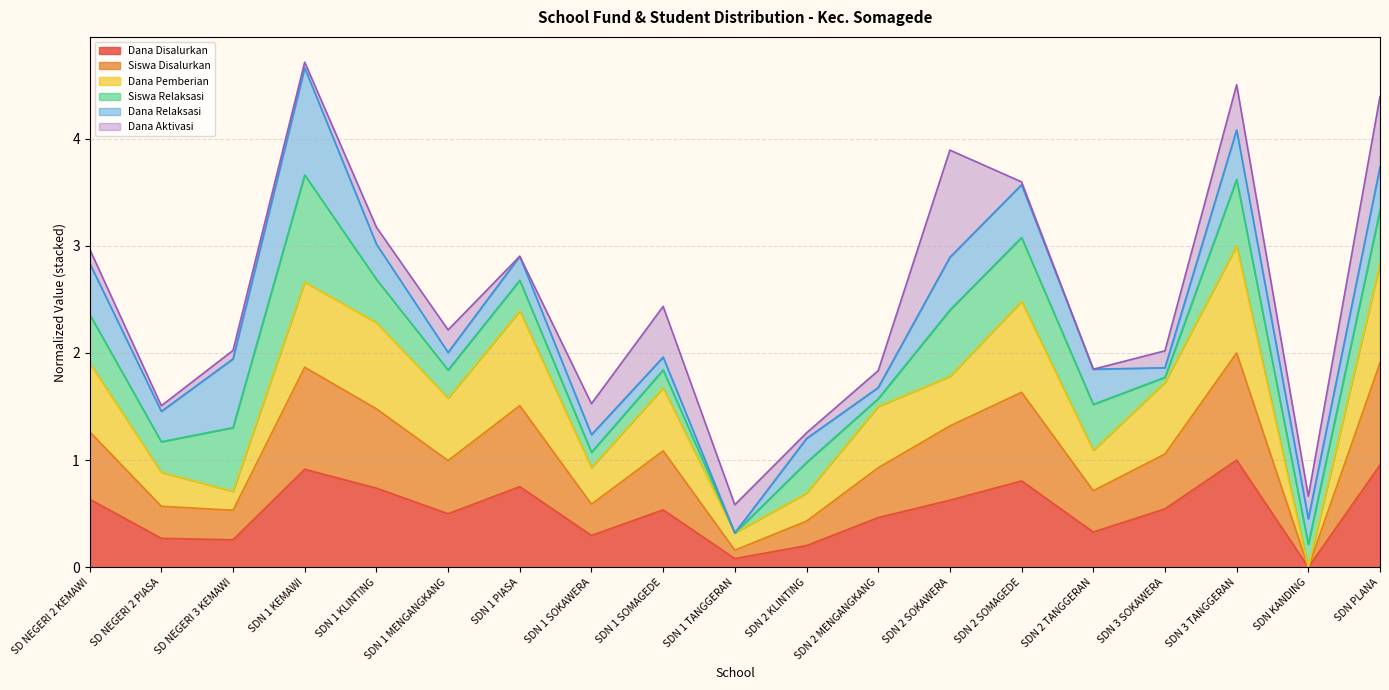

Is it true that Dana Disalurkan equals 0.2 at SDN 2 KLINTING?

True